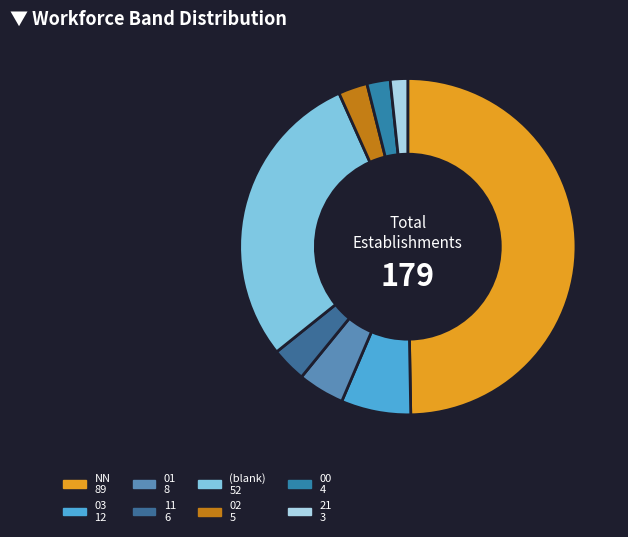

How many slices are in this pie chart?

8